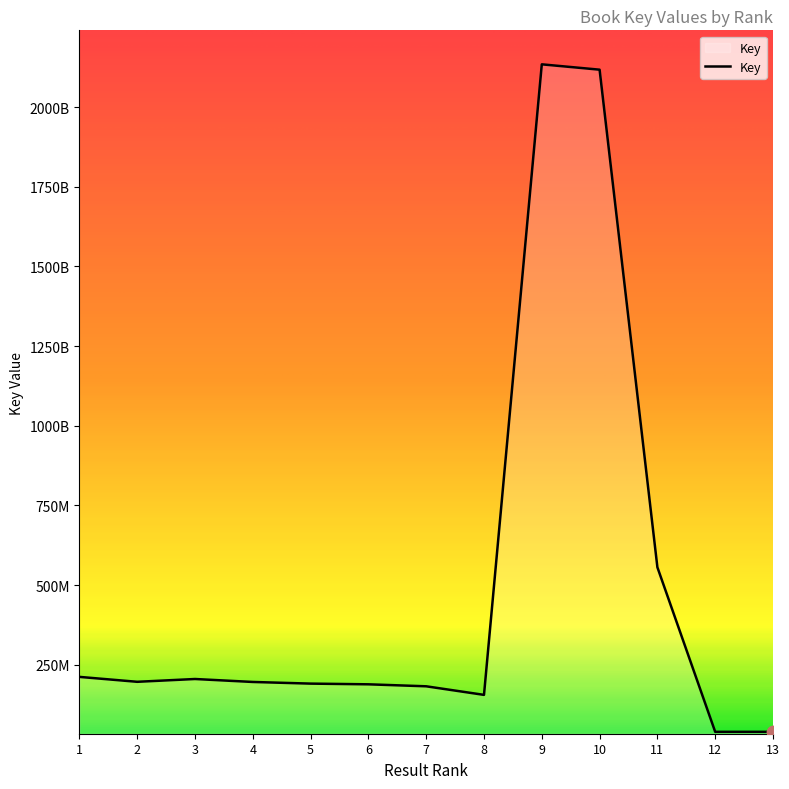

Does the chart have visible grid lines?

No